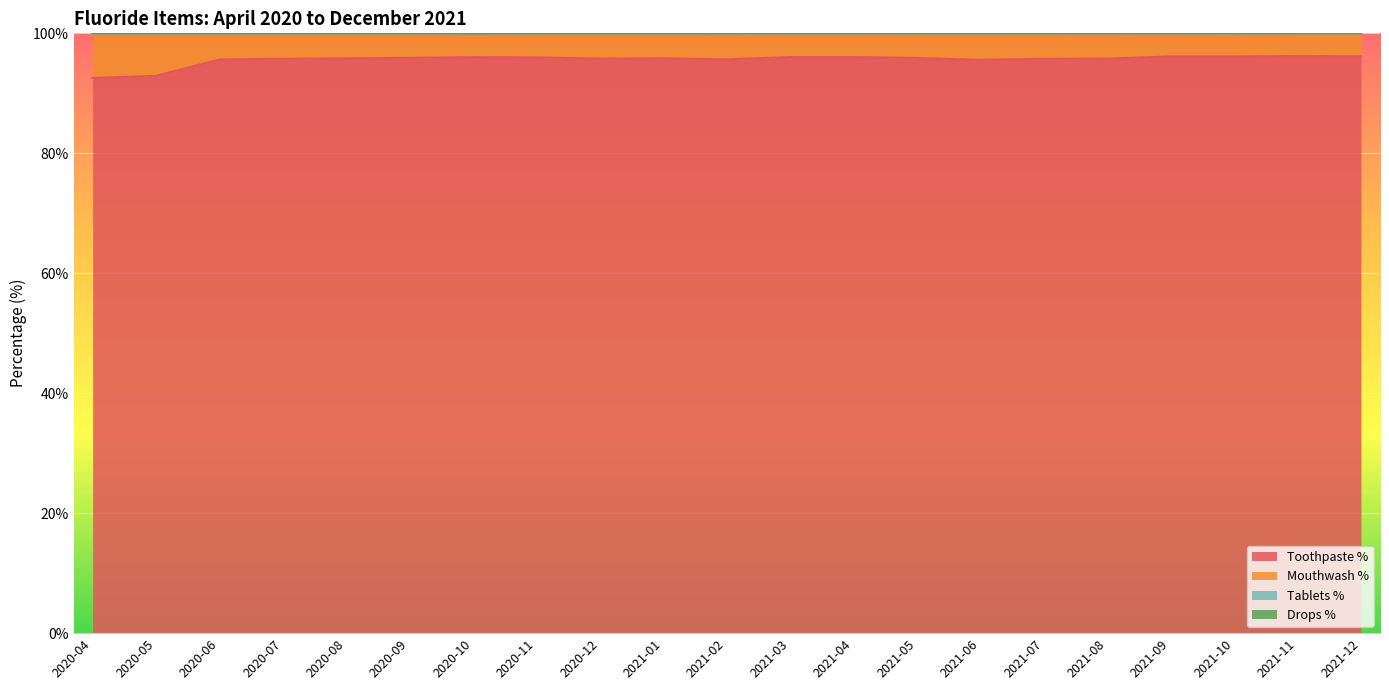

Which has a higher value, 2020-07 or 2021-09?

2021-09